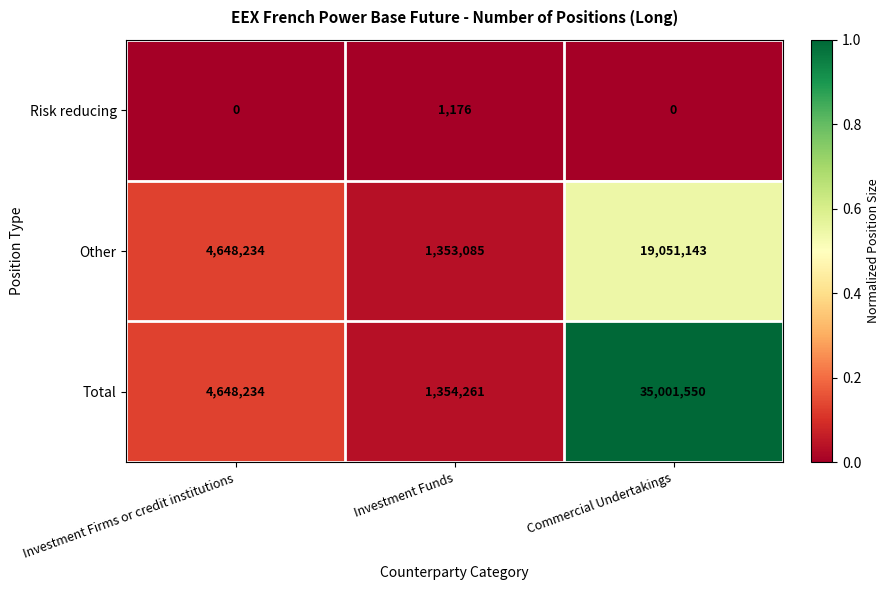

At which category is the sum across all series the highest?

Commercial Undertakings